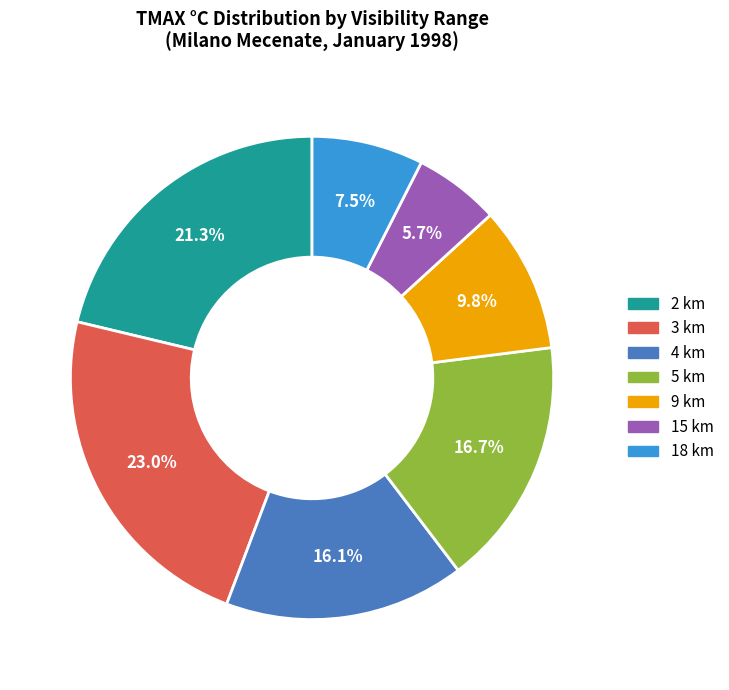

Is there a majority slice in this chart?

No